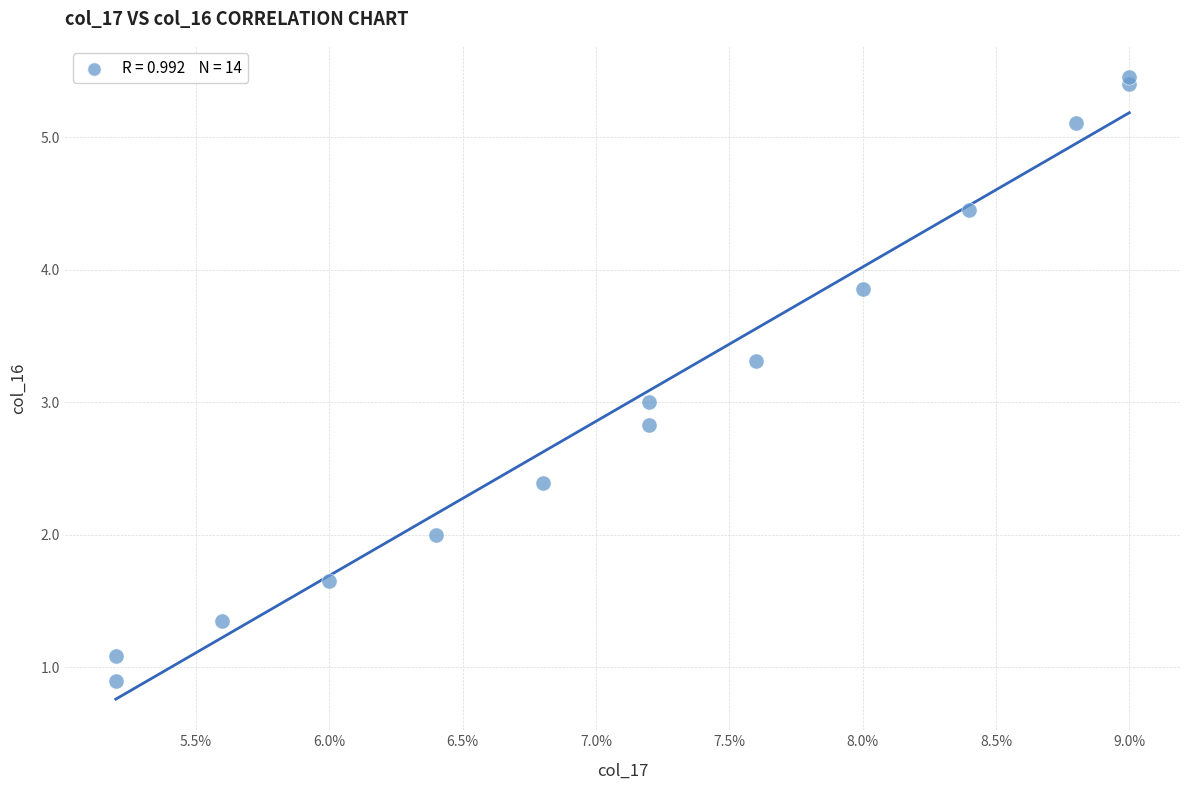

What is the range of Y values (max minus min)?

4.6